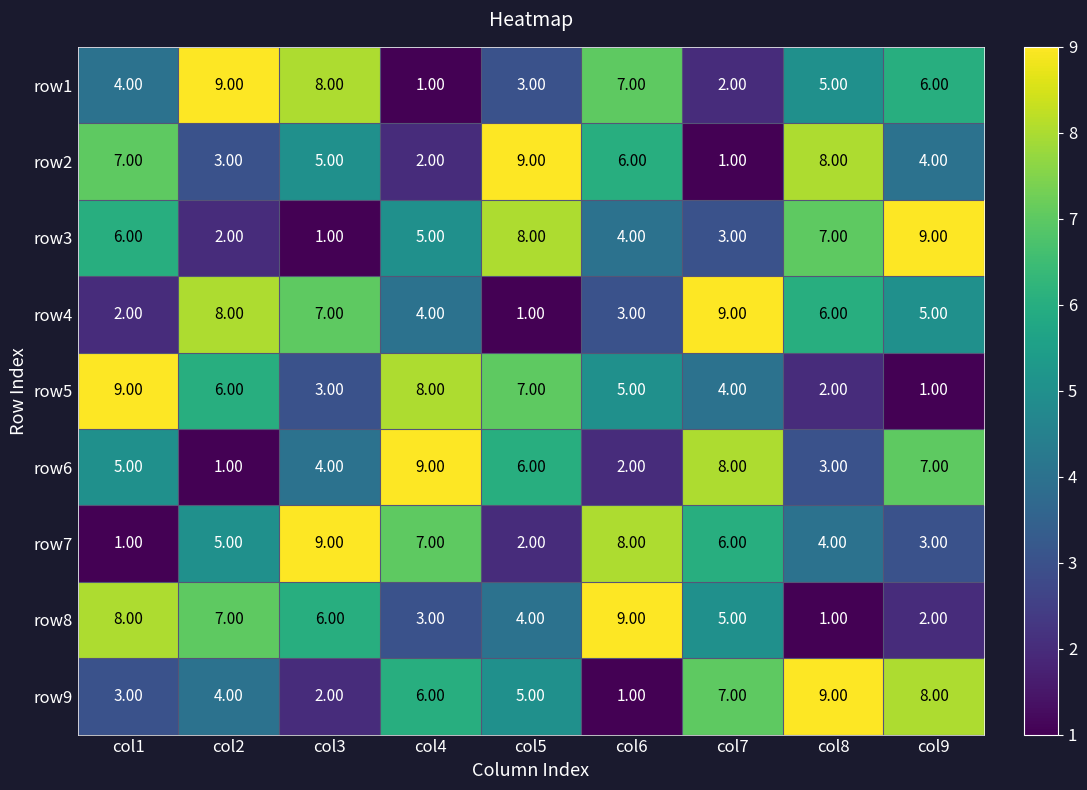

At how many categories does at least one series exceed 8?

9